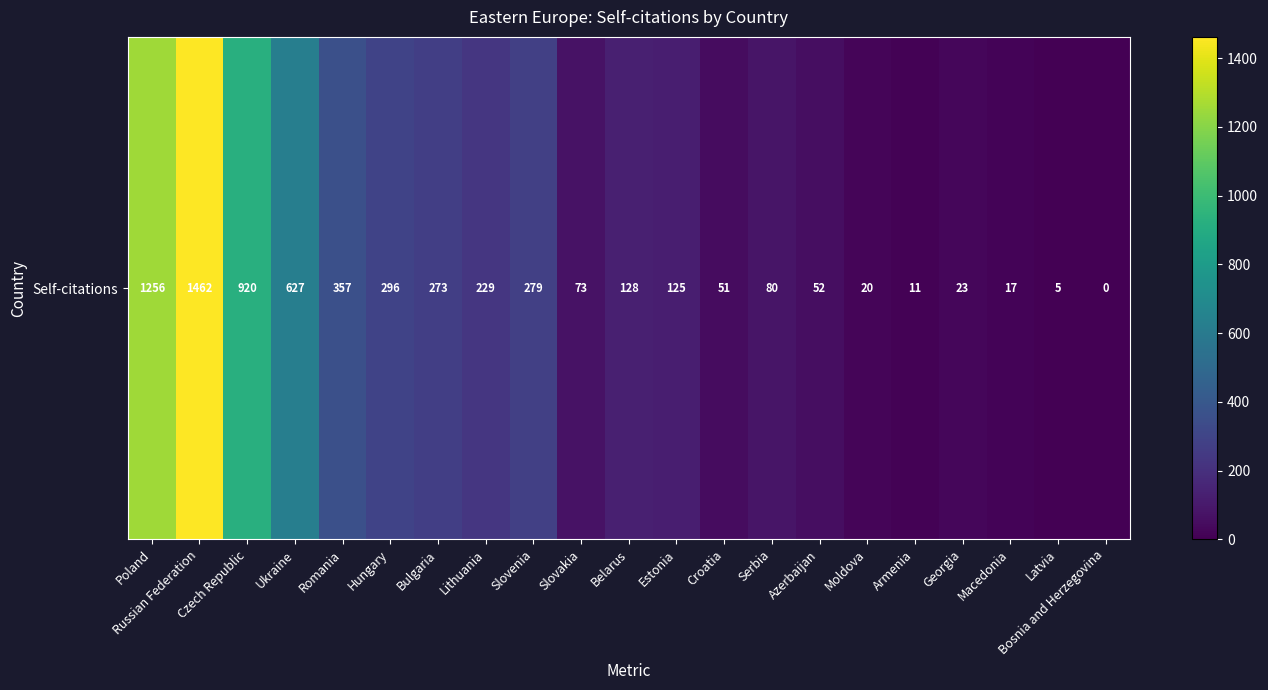

Rank the categories by value from highest to lowest.

Russian Federation, Poland, Czech Republic, Ukraine, Romania, Hungary, Slovenia, Bulgaria, Lithuania, Belarus, Estonia, Serbia, Slovakia, Azerbaijan, Croatia, Georgia, Moldova, Macedonia, Armenia, Latvia, Bosnia and Herzegovina